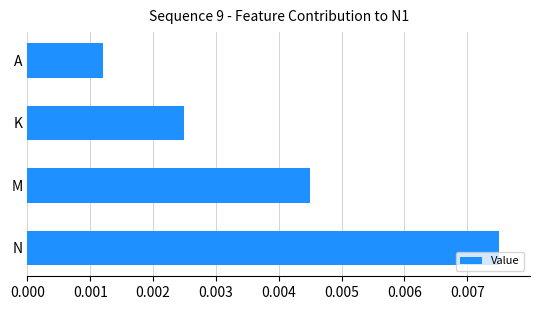

Rank the categories by value from highest to lowest.

N, M, K, A